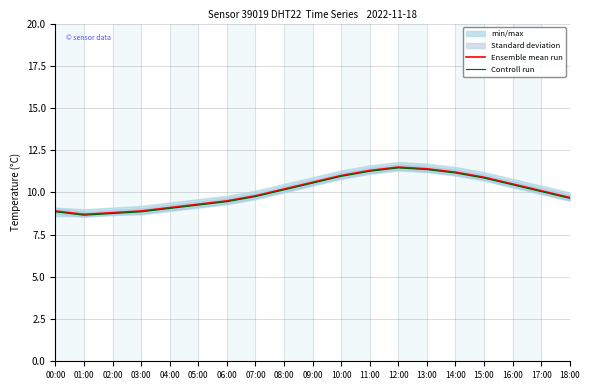

Count the number of categories in the chart.

19